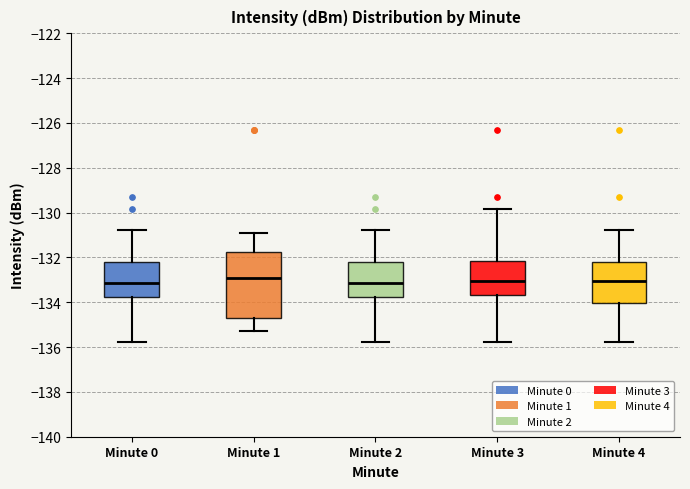

Which box is the tallest, from its lower edge to its upper edge?

Minute 1